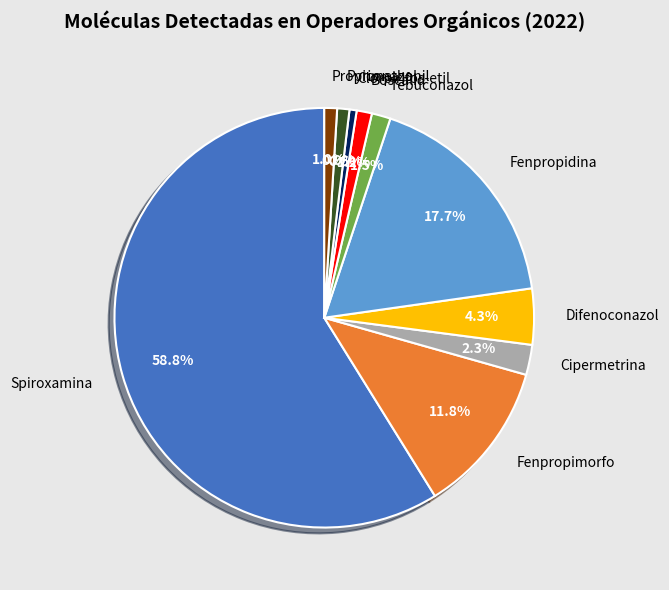

What percentage is the Propiconazol slice, to the nearest percent?

1%